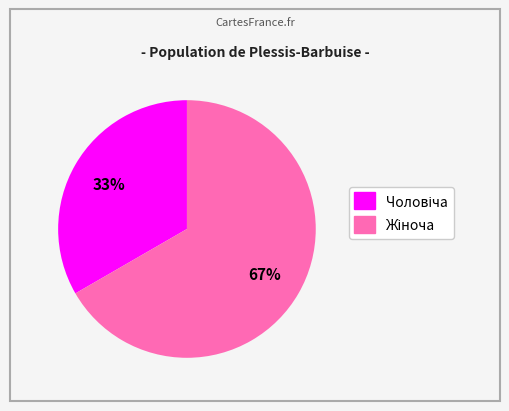

To the nearest percent, what is the average slice percentage?

50%